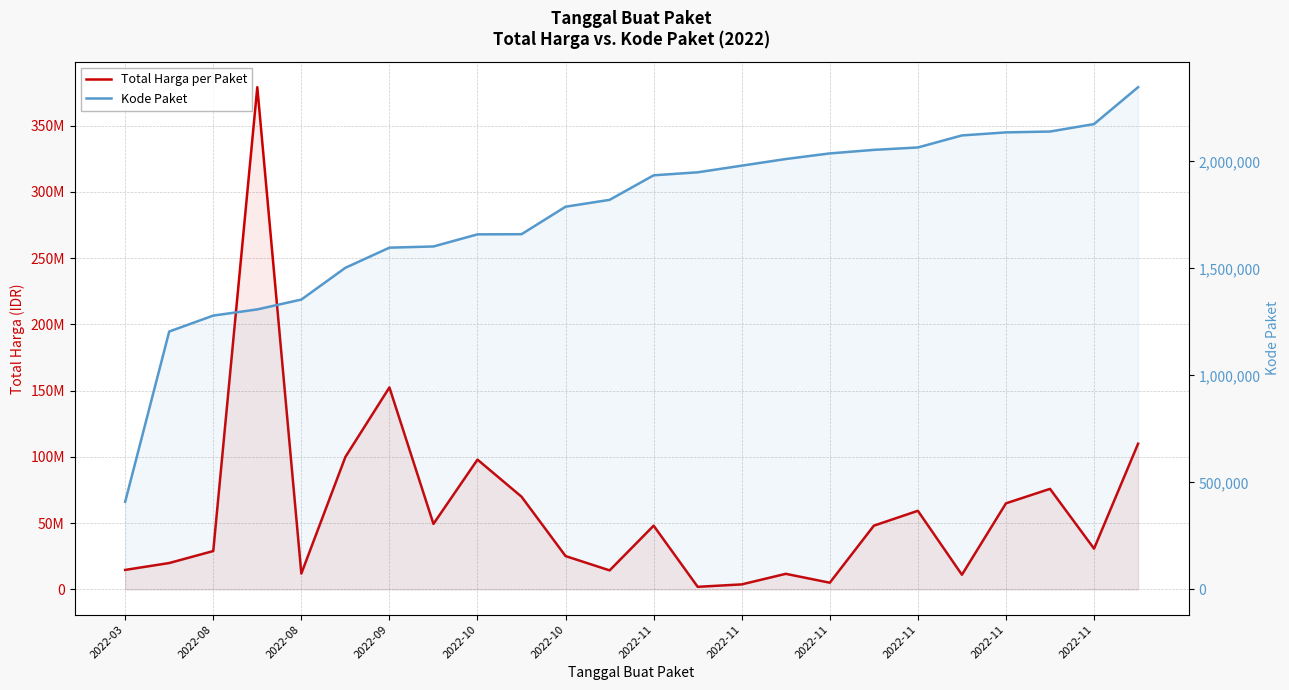

True or false: Total Harga per Paket and Kode Paket cross at least once.

False